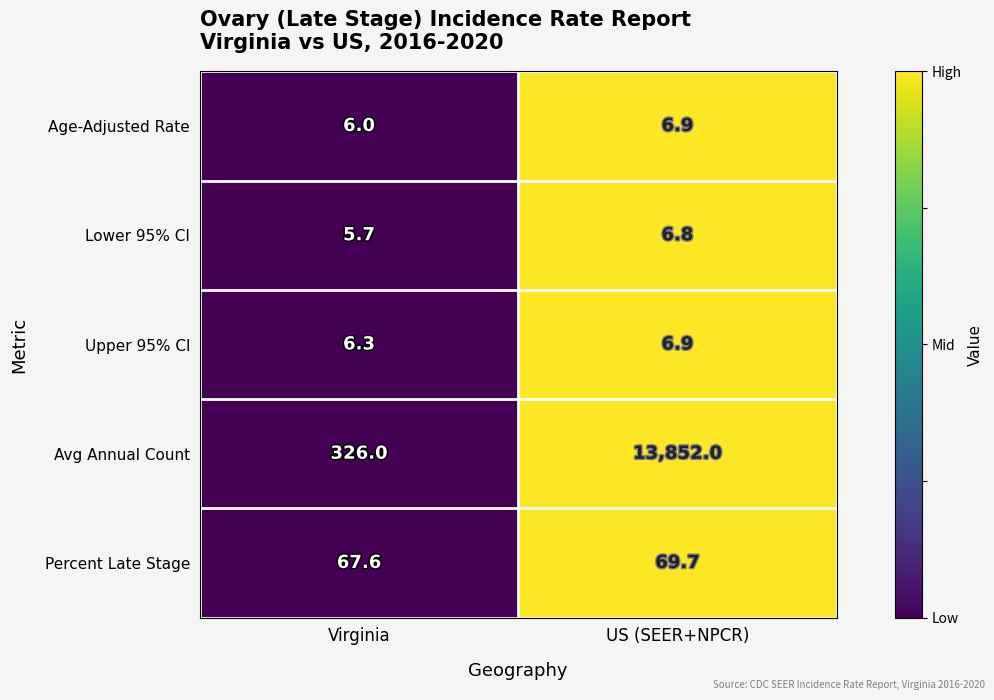

What is the difference between the highest and lowest values at Virginia?

320.3